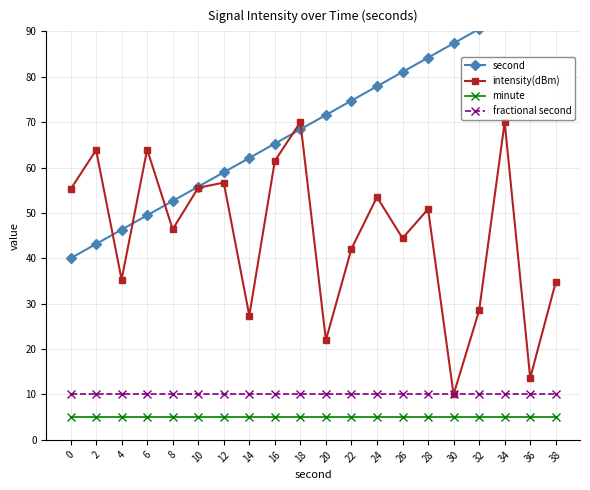

What are all the series names shown in the legend?

second, intensity(dBm), minute, fractional second